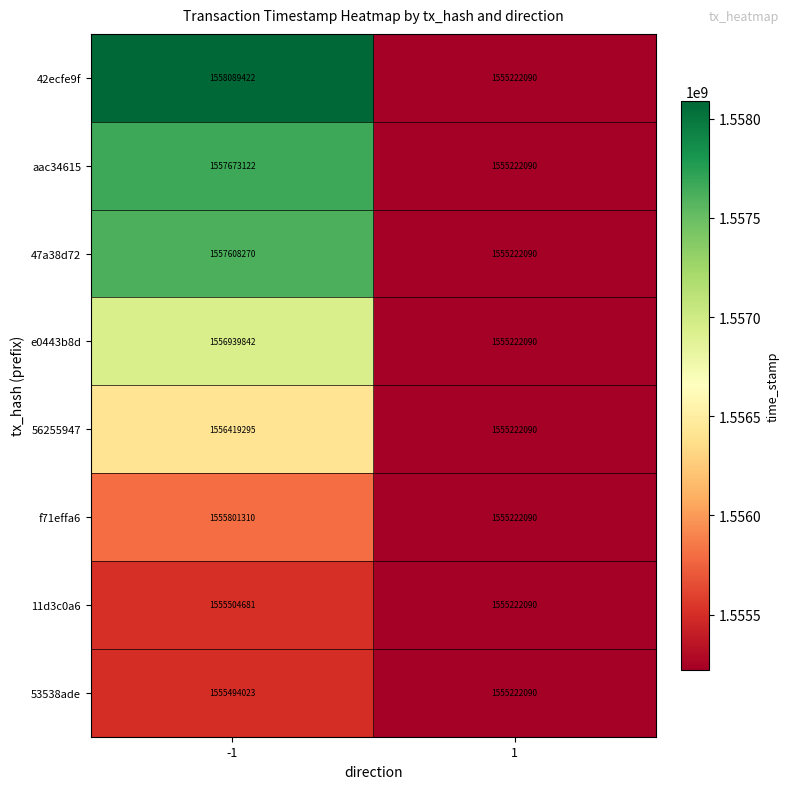

Which series has the largest range (max minus min)?

42ecfe9f